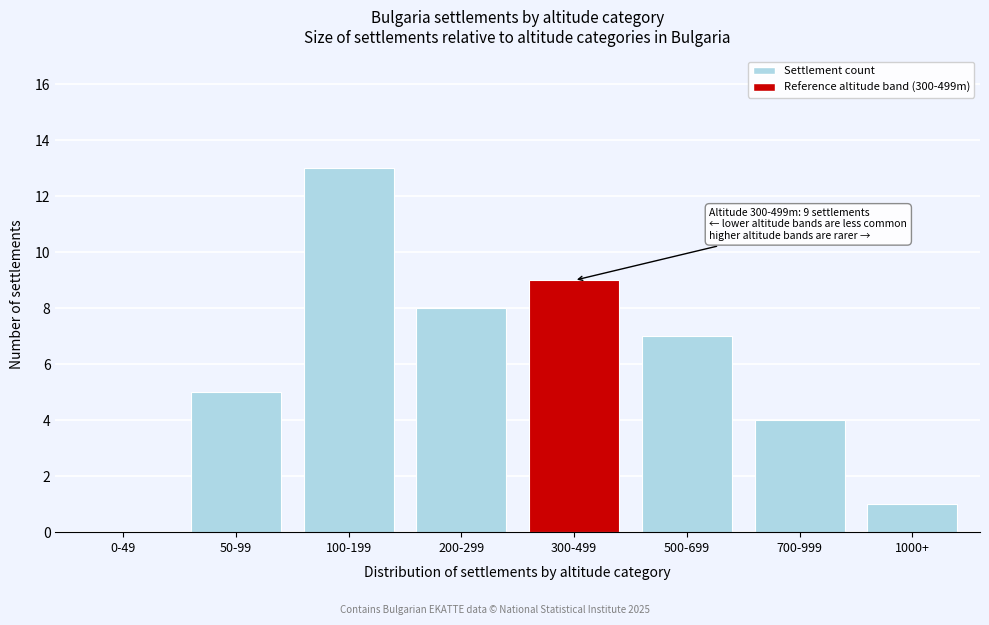

Reading left to right, what are all the values shown in this chart?

0-49=0	50-99=5	100-199=13	200-299=8	300-499=9	500-699=7	700-999=4	1000+=1